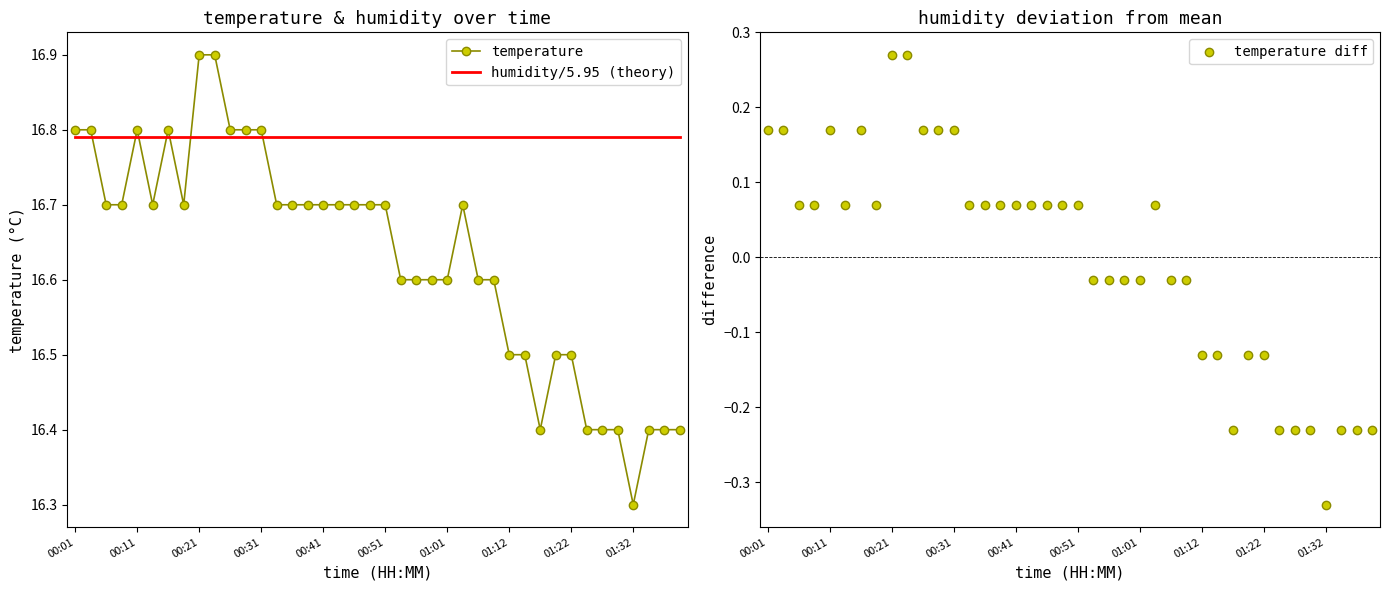

Which series has the largest total across all categories?

humidity/5.95 (theory)